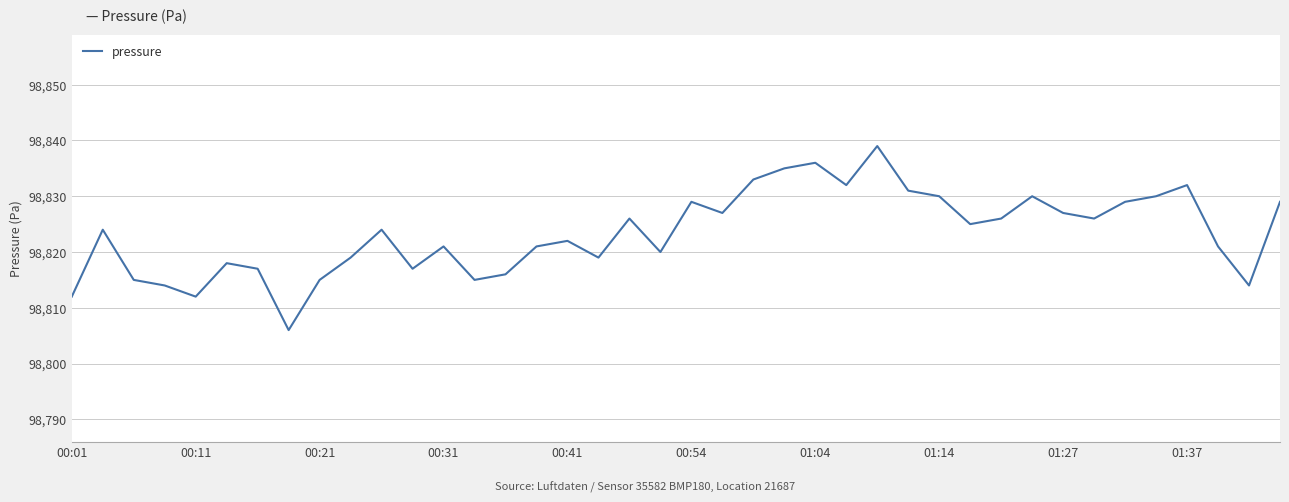

What is the maximum value shown in the chart?

98839